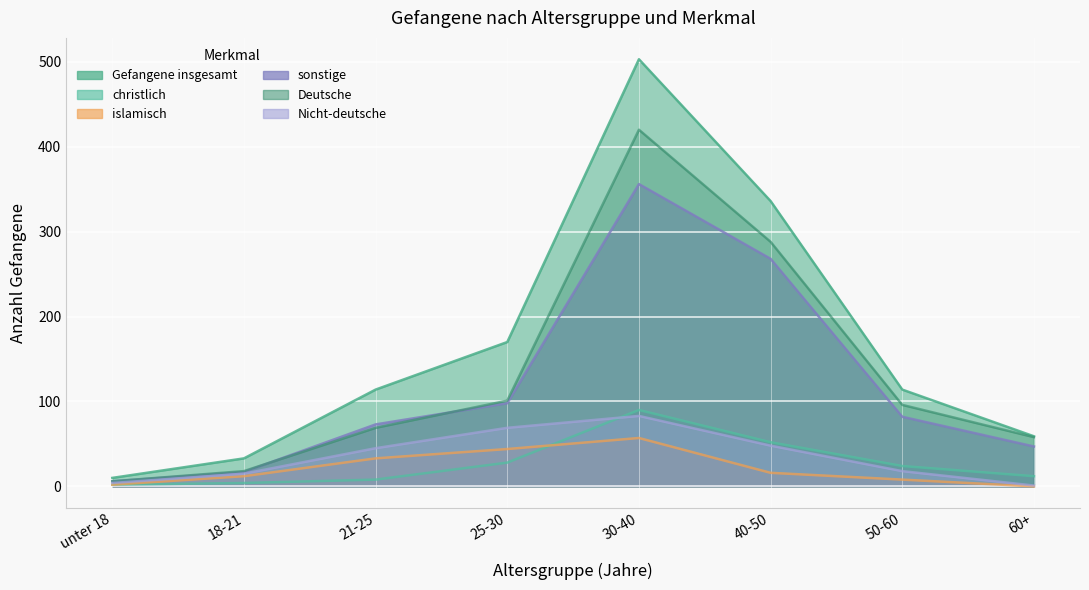

Reading right to left, extract all data points from this chart.

Gefangene insgesamt: 59	114	336	503	170	114	33	10
christlich: 12	24	52	90	28	8	4	2
islamisch: 0	8	16	57	44	33	12	2
sonstige: 47	82	268	356	98	73	17	6
Deutsche: 58	96	288	420	101	69	18	6
Nicht-deutsche: 1	18	48	83	69	45	15	4